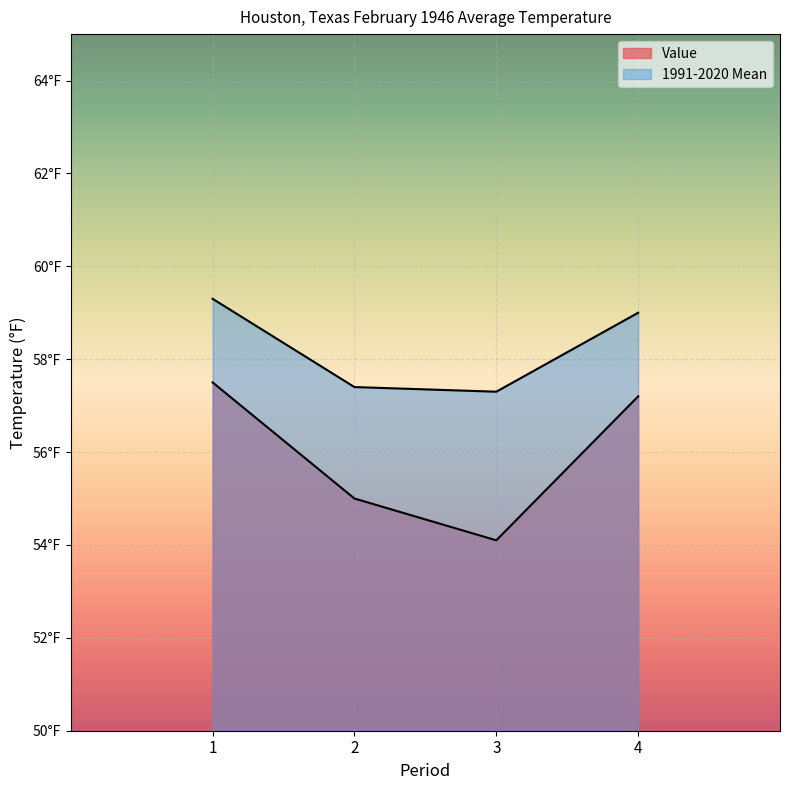

Reading left to right, what are all the values shown in this chart?

Value: 1=57.5	2=55.0	3=54.1	4=57.2
1991-2020 Mean: 1=59.3	2=57.4	3=57.3	4=59.0